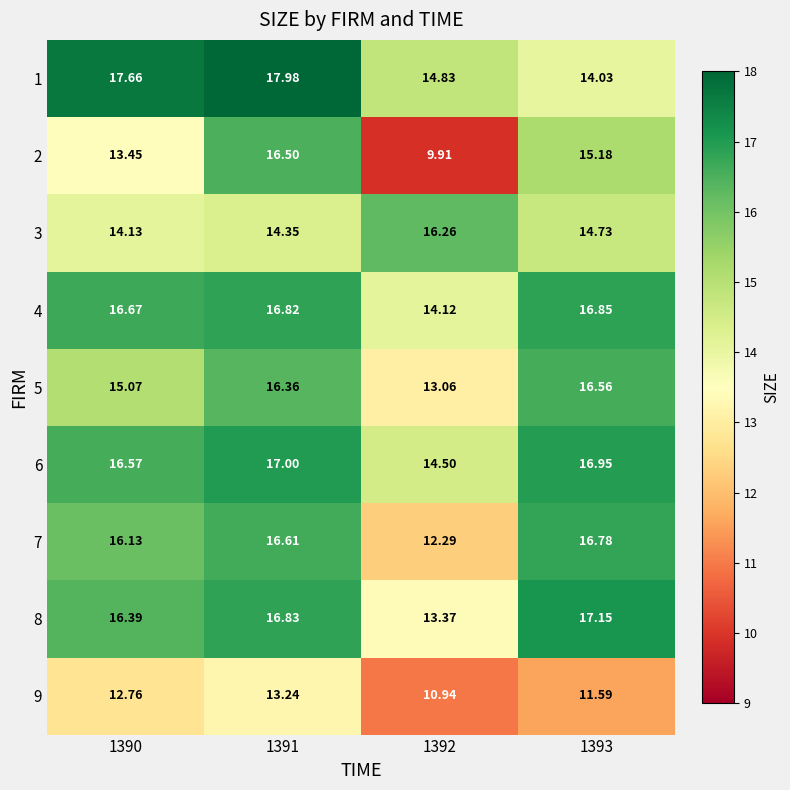

Is the value of 9 at 1391 greater than the value of 6 at 1392?

No